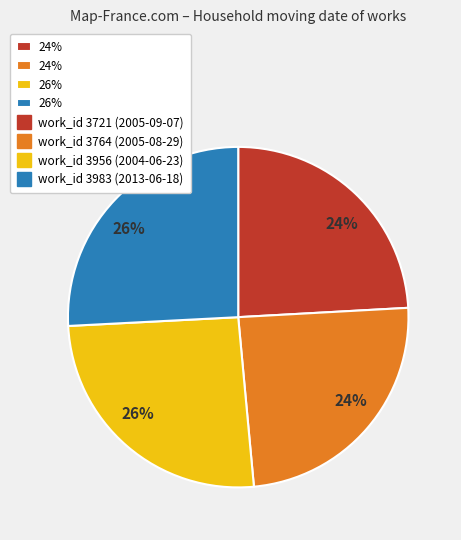

Is there a majority slice in this chart?

No